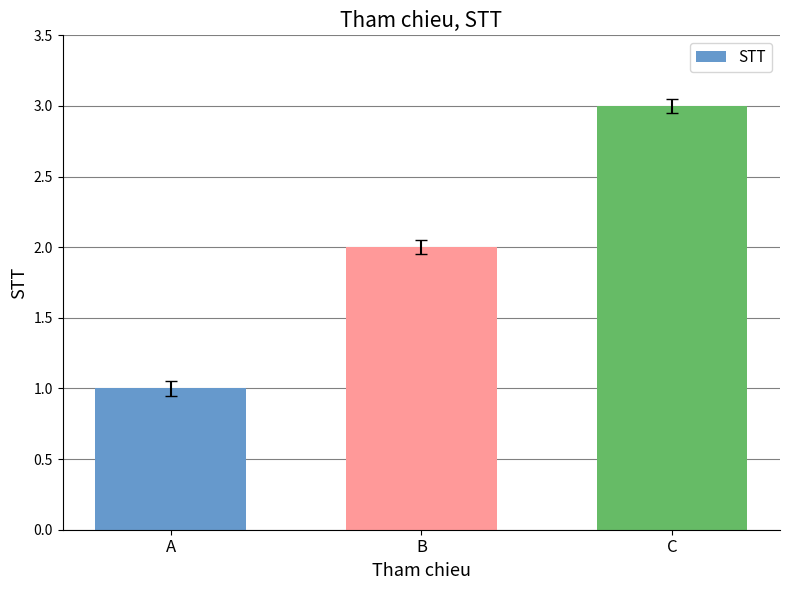

At which label is the value closest to 2?

B